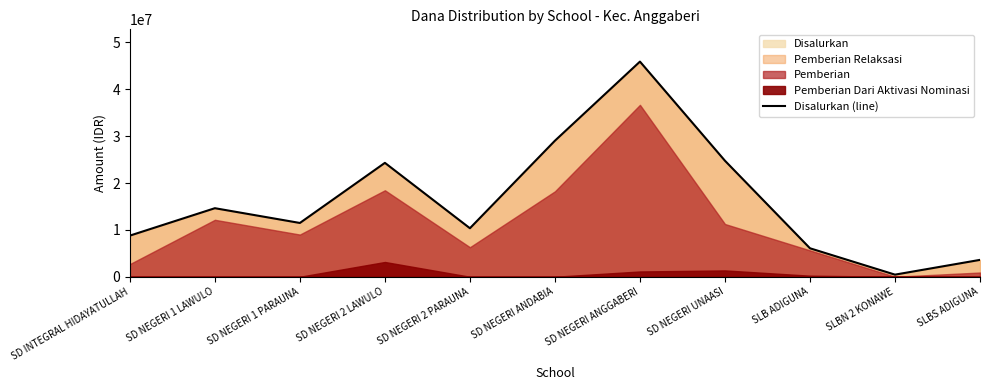

How many points are higher than both their immediate neighbors (excluding endpoints)?

3